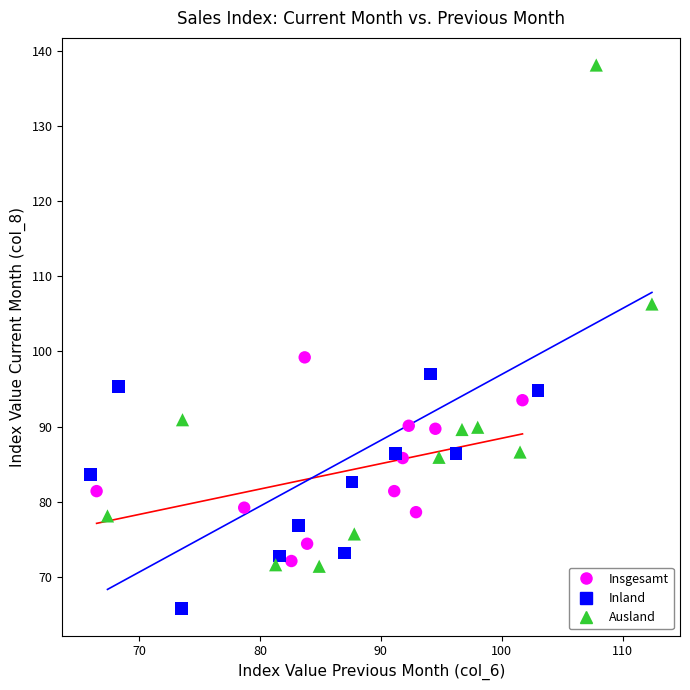

Which series reaches the maximum Y coordinate?

Ausland